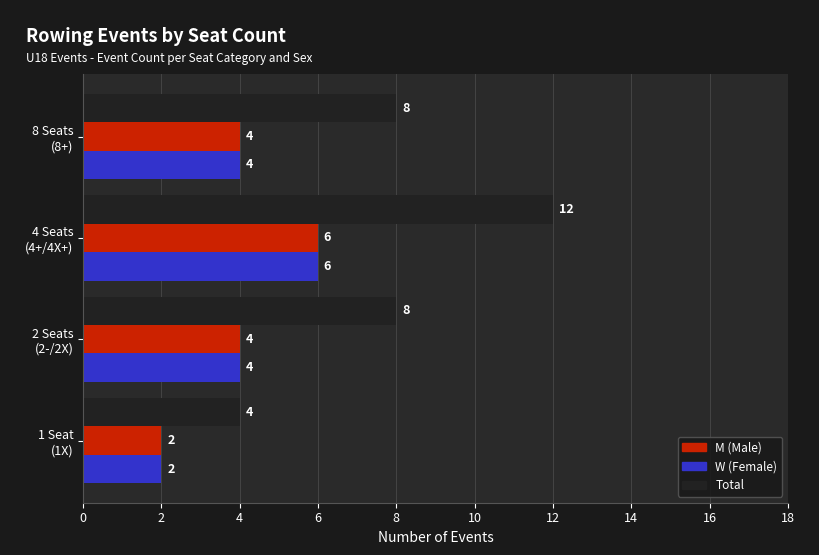

Count the number of categories in the chart.

4